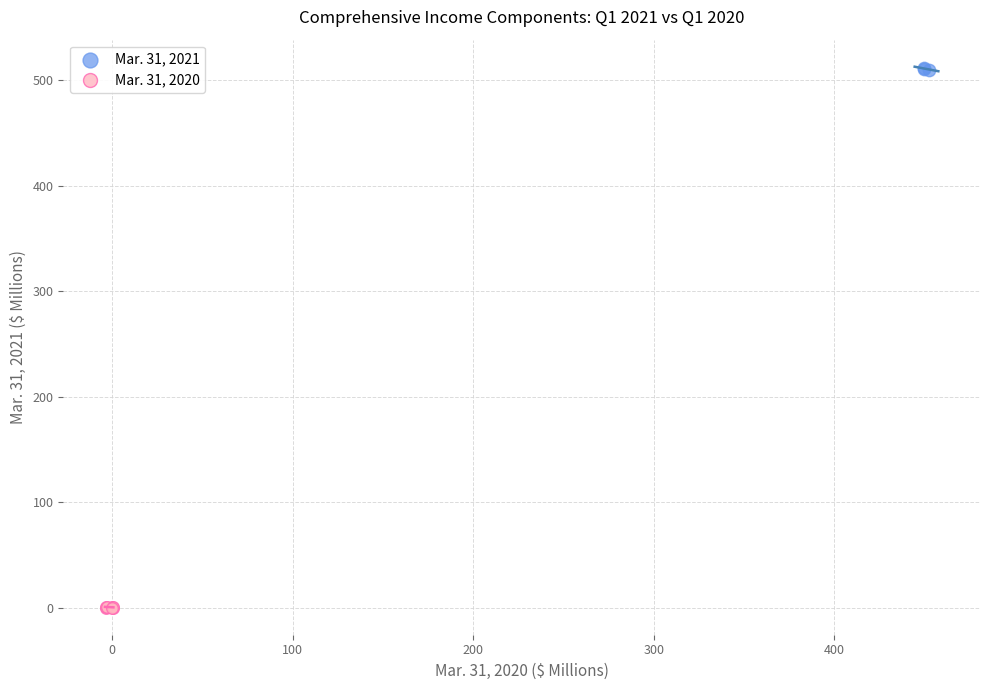

Which series contains the highest Y value?

Mar. 31, 2021